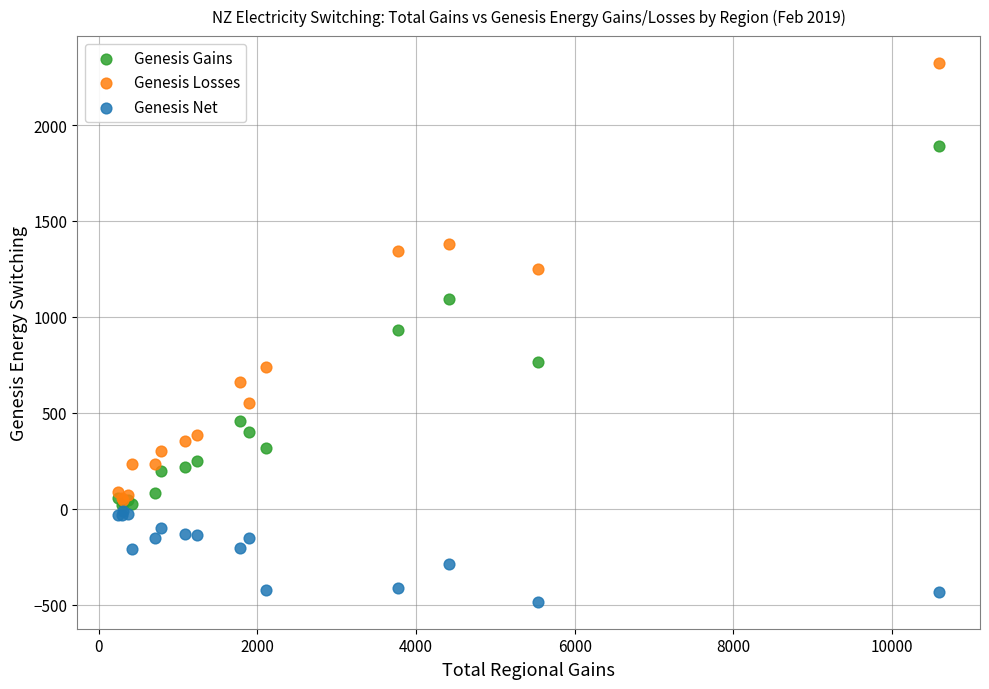

What are all the series names shown in the legend?

Genesis Gains, Genesis Losses, Genesis Net